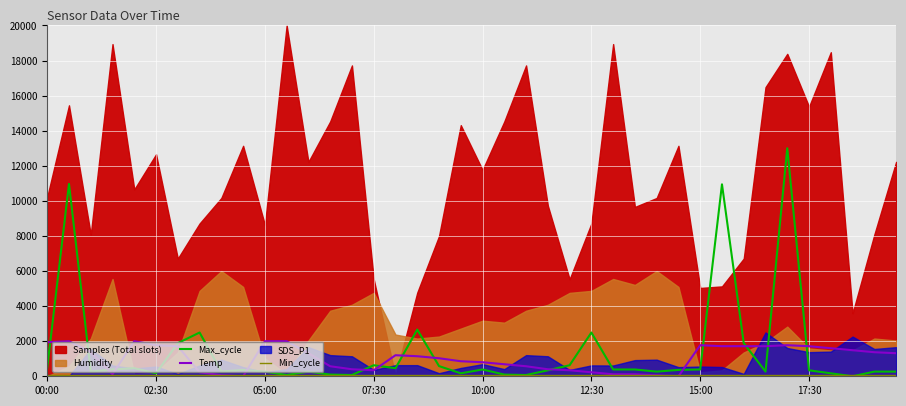

The Temp series shows 2942.8 at 00:00. True or false?

False